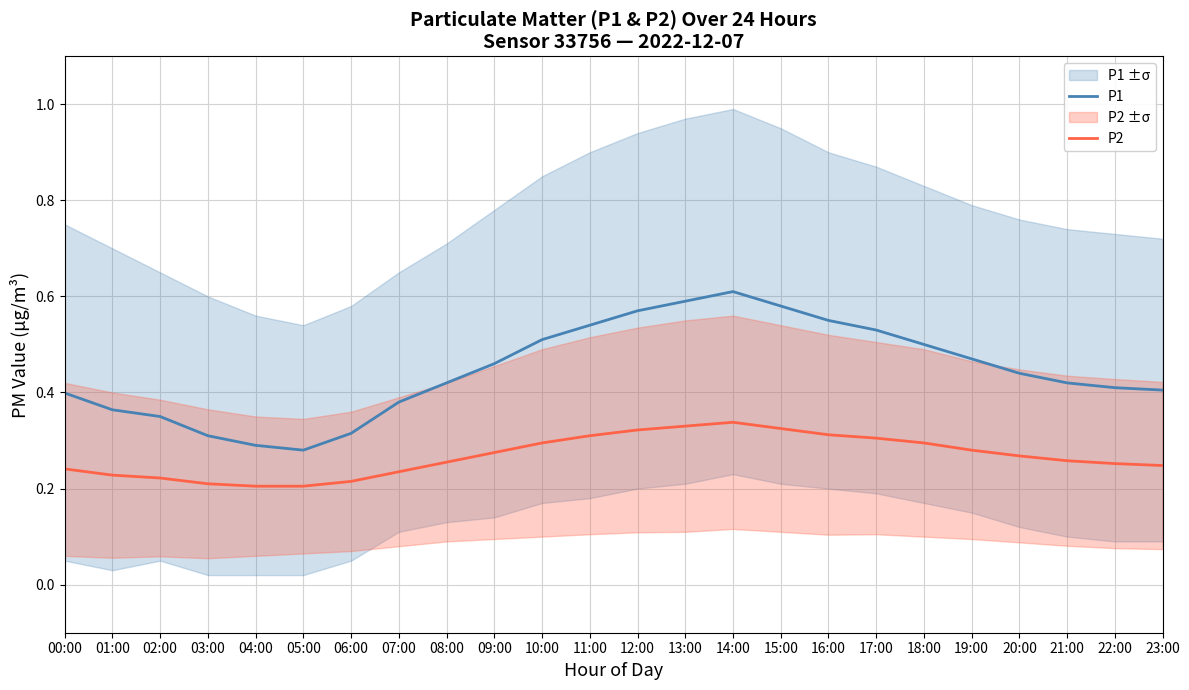

What is the minimum value shown in the chart?

0.2